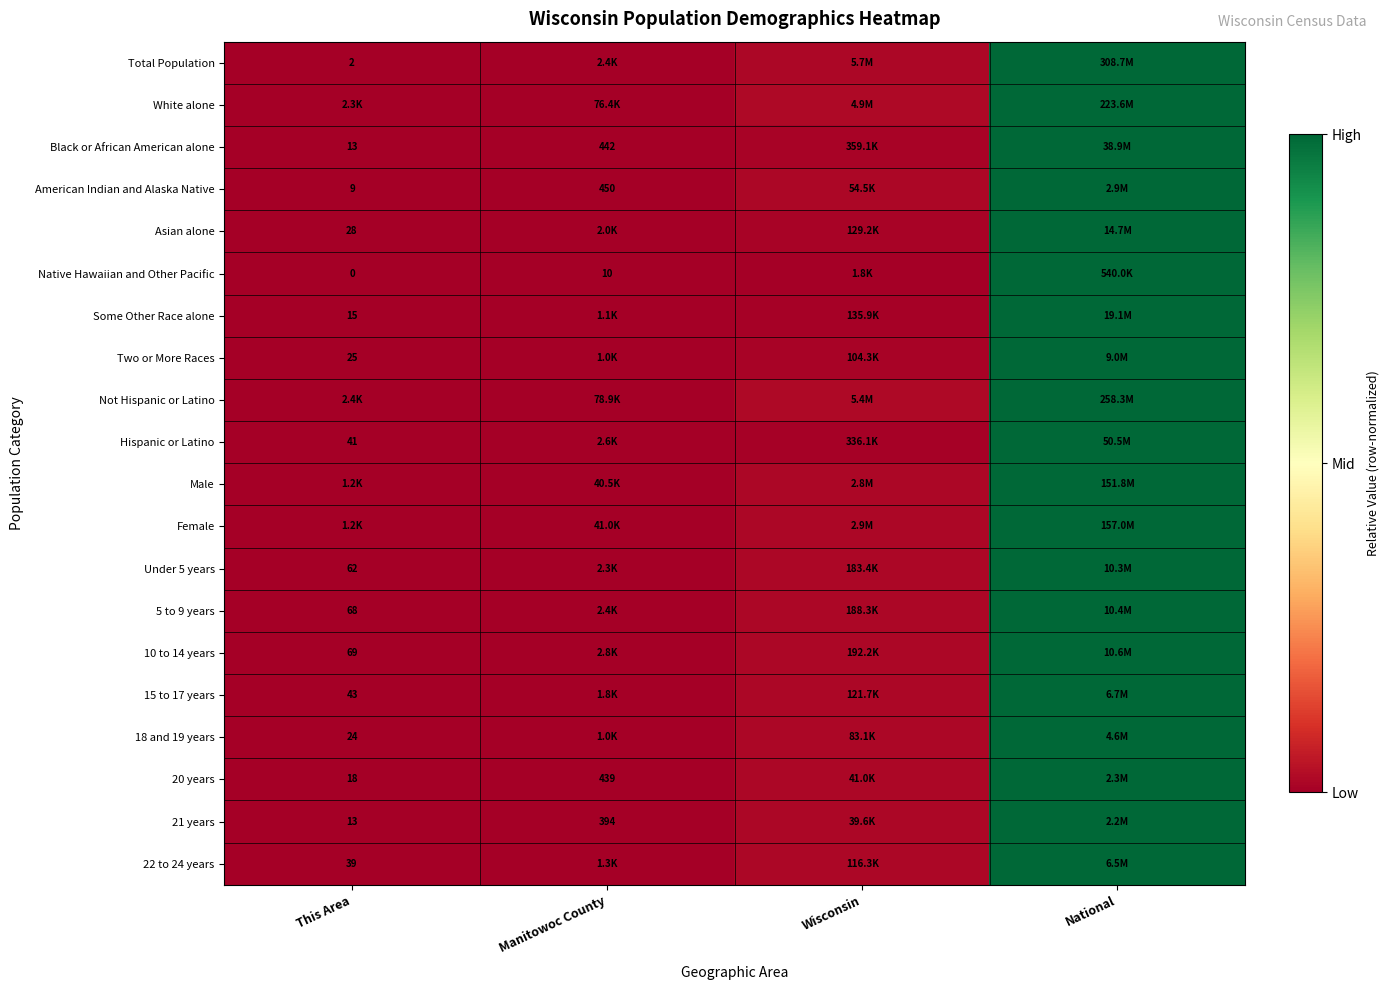

Is the value of Female at This Area greater than the value of Total Population at Wisconsin?

No